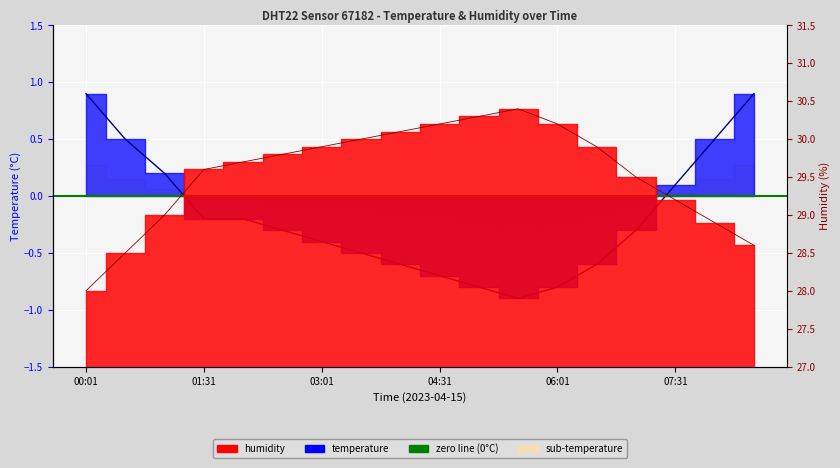

Read the temperature value at 08:01.

0.5